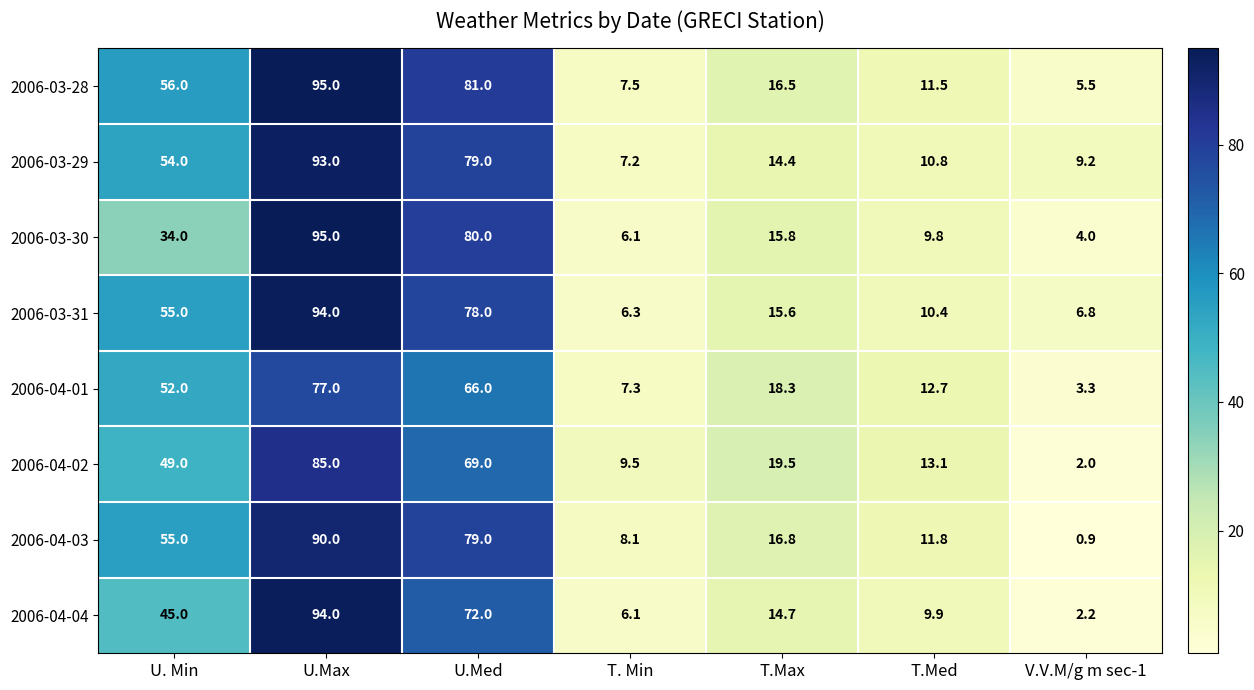

What is the difference between the maximum and minimum values in the 2006-04-01 series?

73.7